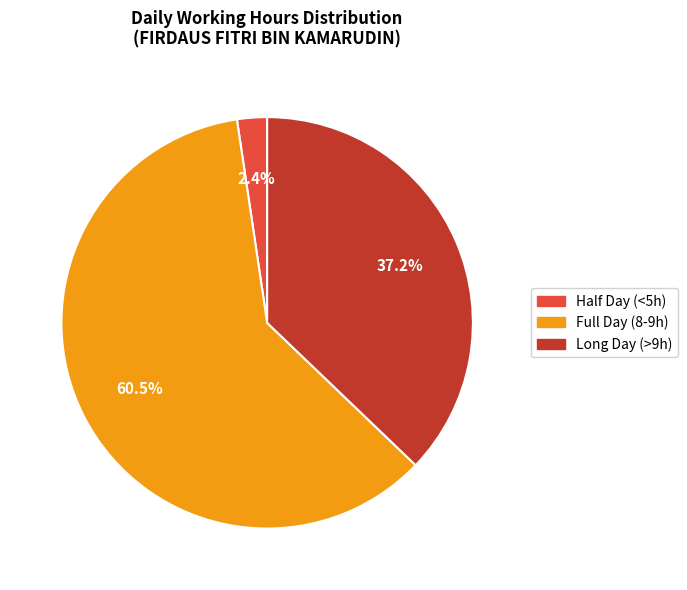

Rank the categories by value from highest to lowest.

Full Day (8-9h), Long Day (>9h), Half Day (<5h)